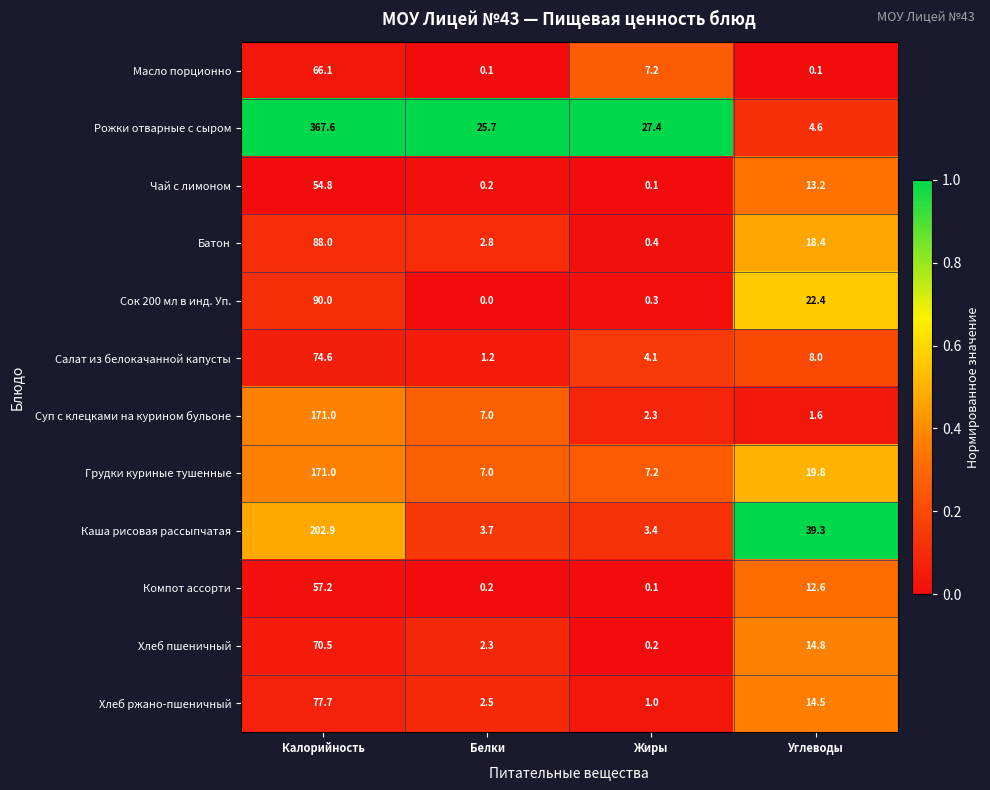

How many data points does each series have?

4